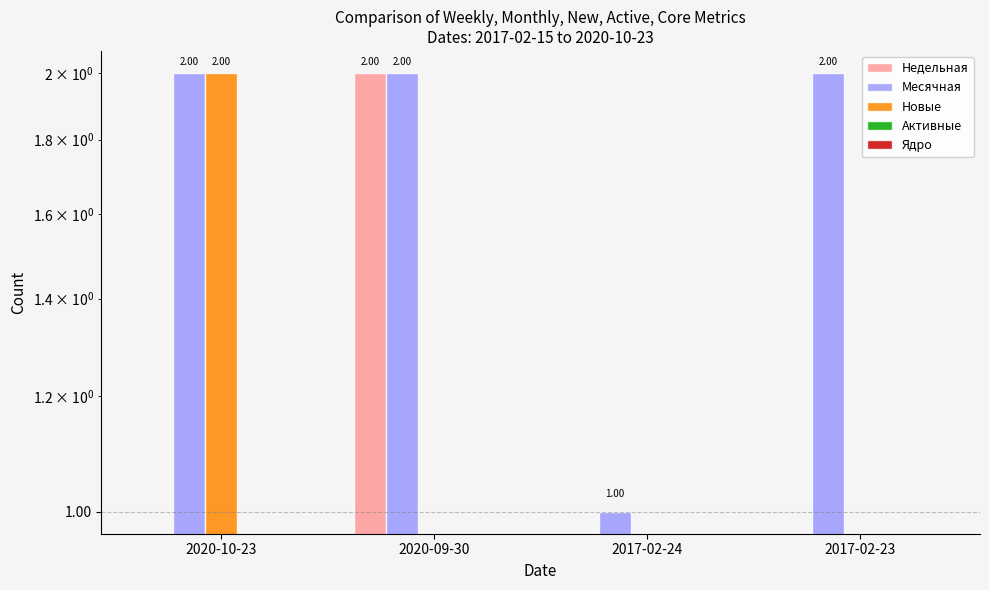

Reading left to right, extract all data points from this chart.

Недельная: 2020-10-23=0	2020-09-30=2	2017-02-24=0	2017-02-23=0
Месячная: 2020-10-23=2	2020-09-30=2	2017-02-24=1	2017-02-23=2
Новые: 2020-10-23=2	2020-09-30=0	2017-02-24=0	2017-02-23=0
Активные: 2020-10-23=0	2020-09-30=0	2017-02-24=0	2017-02-23=0
Ядро: 2020-10-23=0	2020-09-30=0	2017-02-24=0	2017-02-23=0